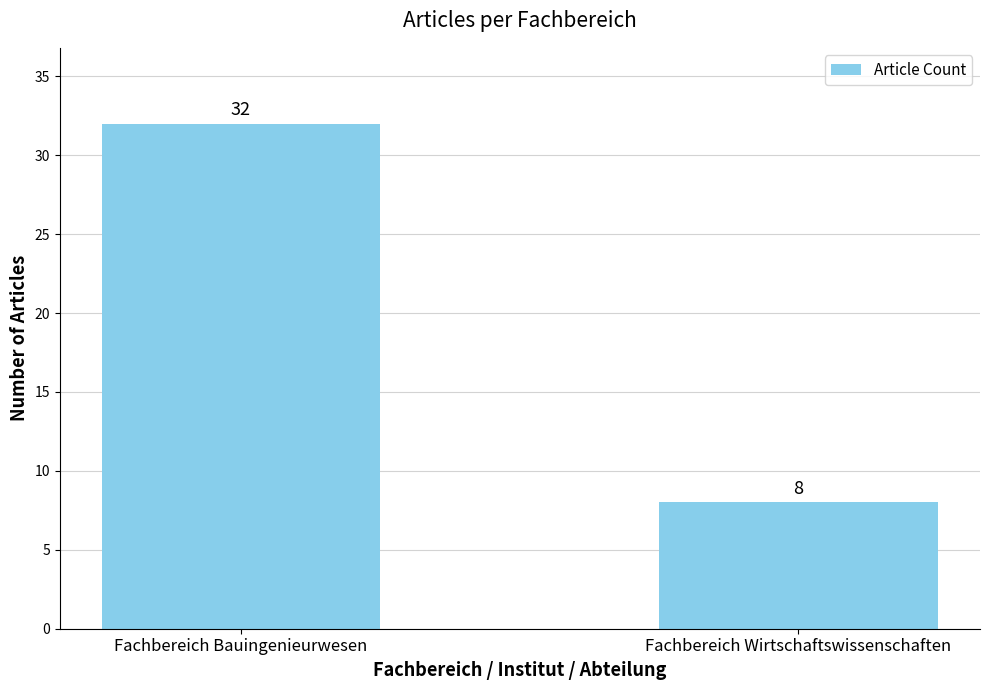

Does the chart contain any negative values?

No